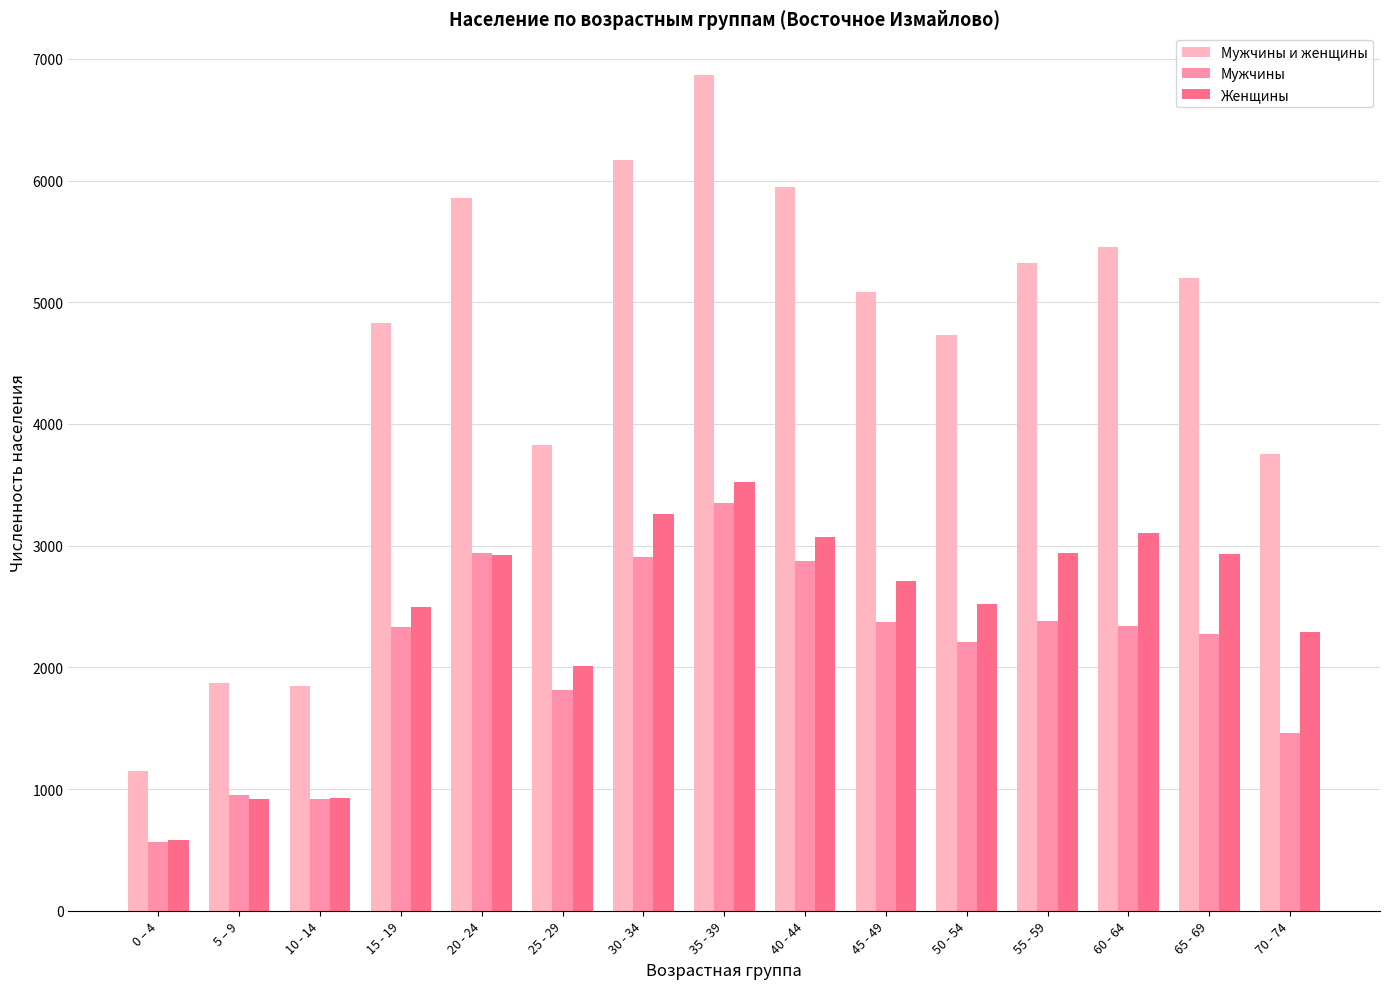

Rank the series at 15 - 19 from lowest to highest value.

Мужчины, Женщины, Мужчины и женщины